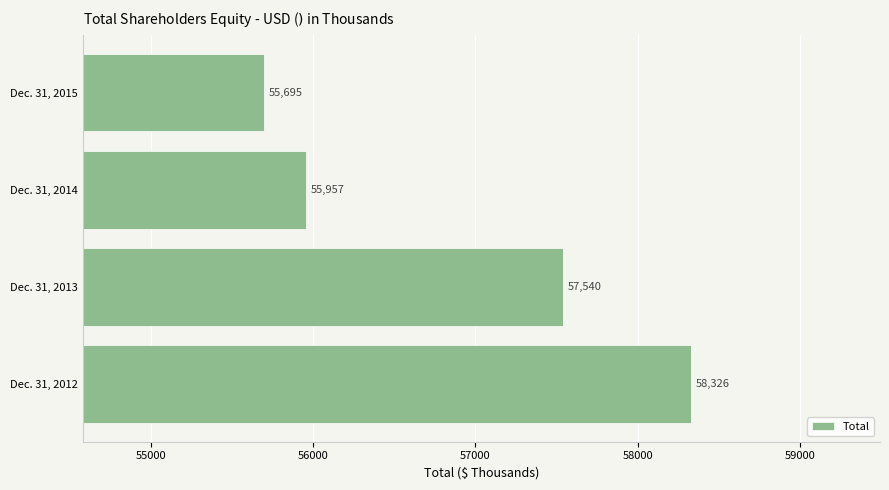

The chart shows a value of 57540 at Dec. 31, 2013. True or false?

True